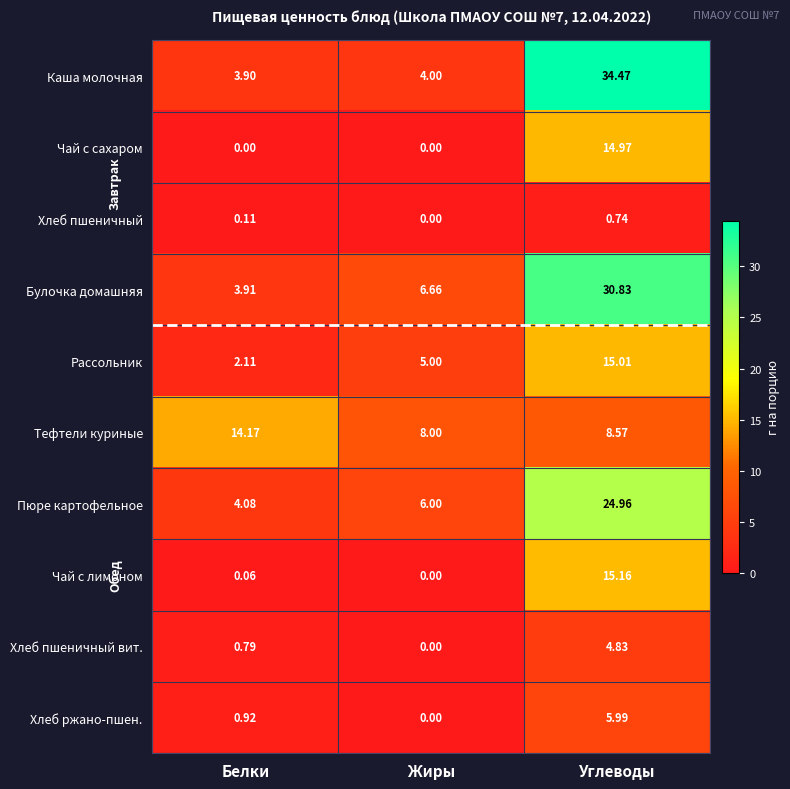

At which category is the sum across all series the highest?

Углеводы